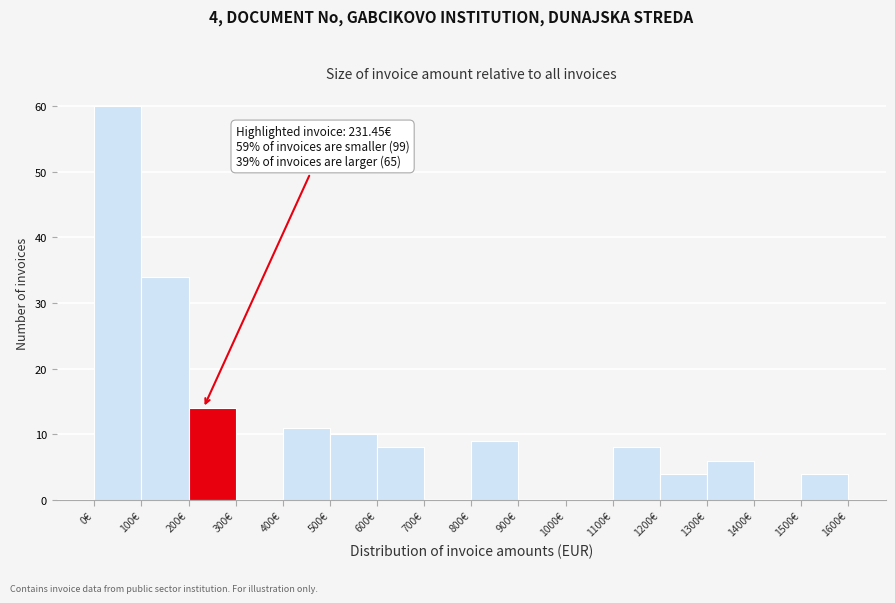

Which range on the x-axis has the tallest bar?

0 to 100